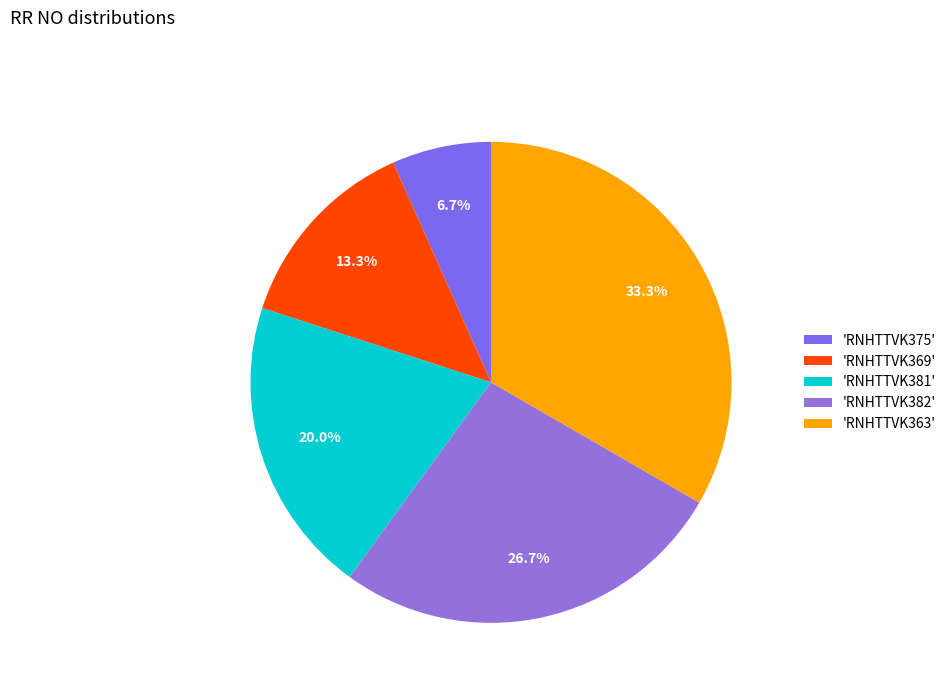

Which slice is the largest?

'RNHTTVK363'